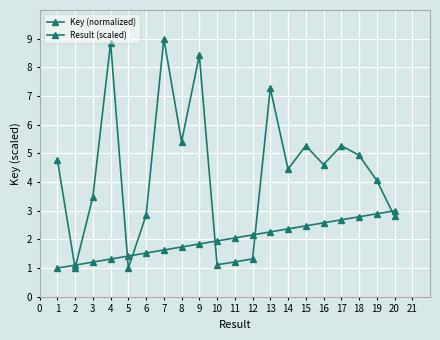

What is the smallest value displayed?

1.0